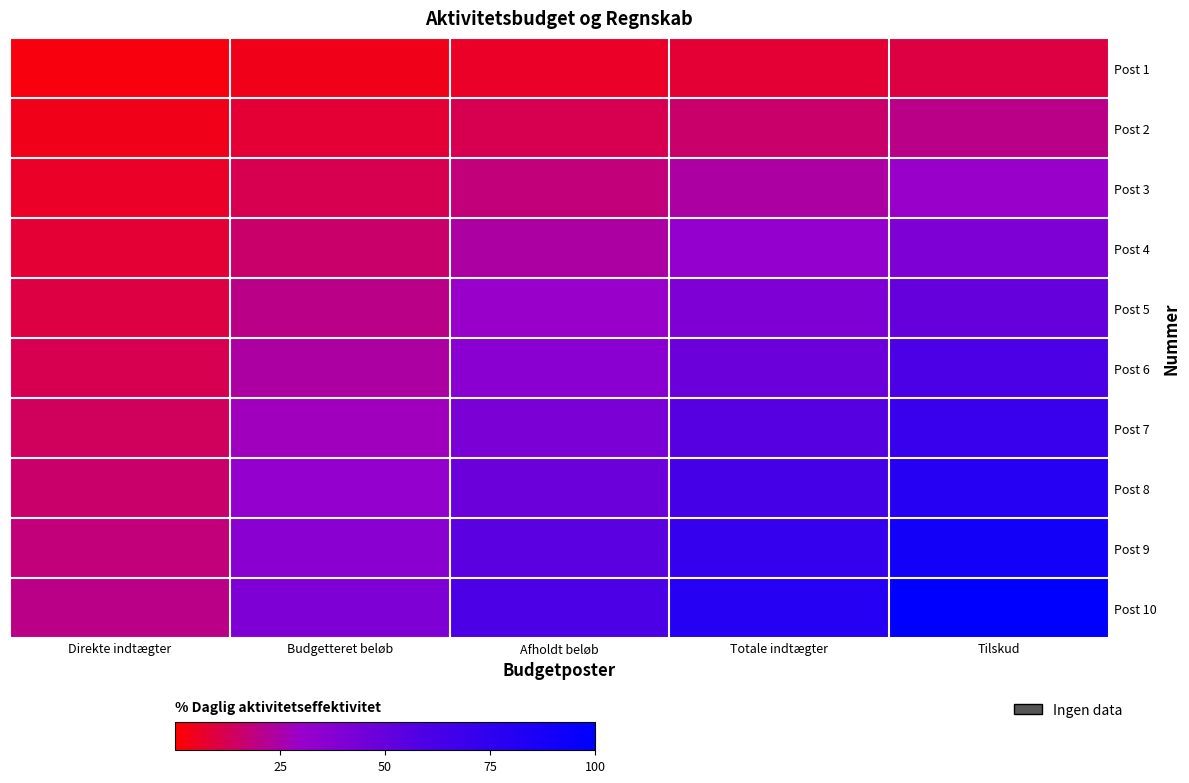

Which series has the widest spread of values?

Post 10